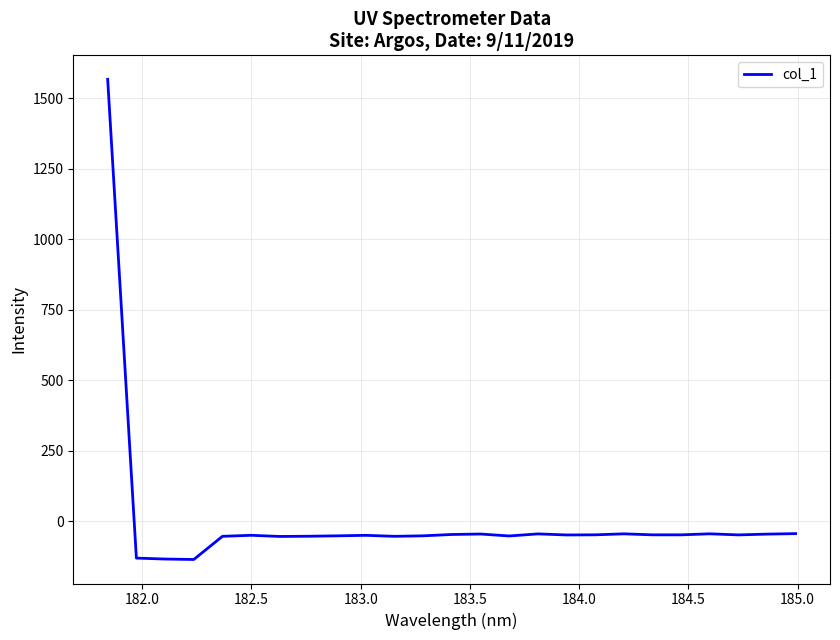

How many negative values are there?

24